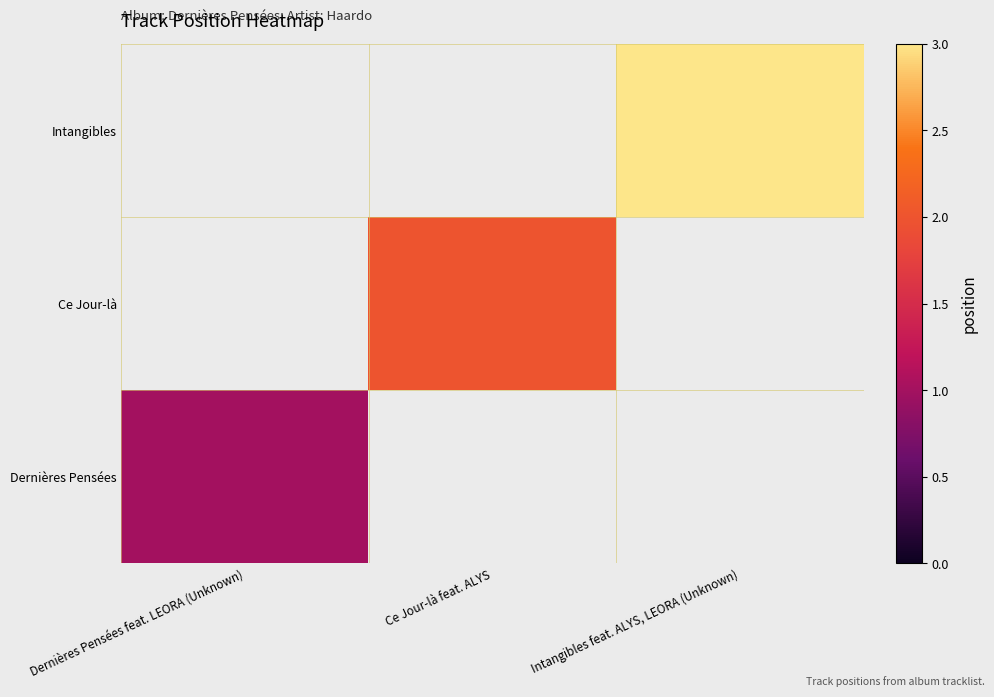

Reading left to right, what are all the values shown in this chart?

Dernières Pensées: Dernières Pensées feat. LEORA (Unknown)=1	Ce Jour-là feat. ALYS=0	Intangibles feat. ALYS, LEORA (Unknown)=0
Ce Jour-là: Dernières Pensées feat. LEORA (Unknown)=0	Ce Jour-là feat. ALYS=2	Intangibles feat. ALYS, LEORA (Unknown)=0
Intangibles: Dernières Pensées feat. LEORA (Unknown)=0	Ce Jour-là feat. ALYS=0	Intangibles feat. ALYS, LEORA (Unknown)=3